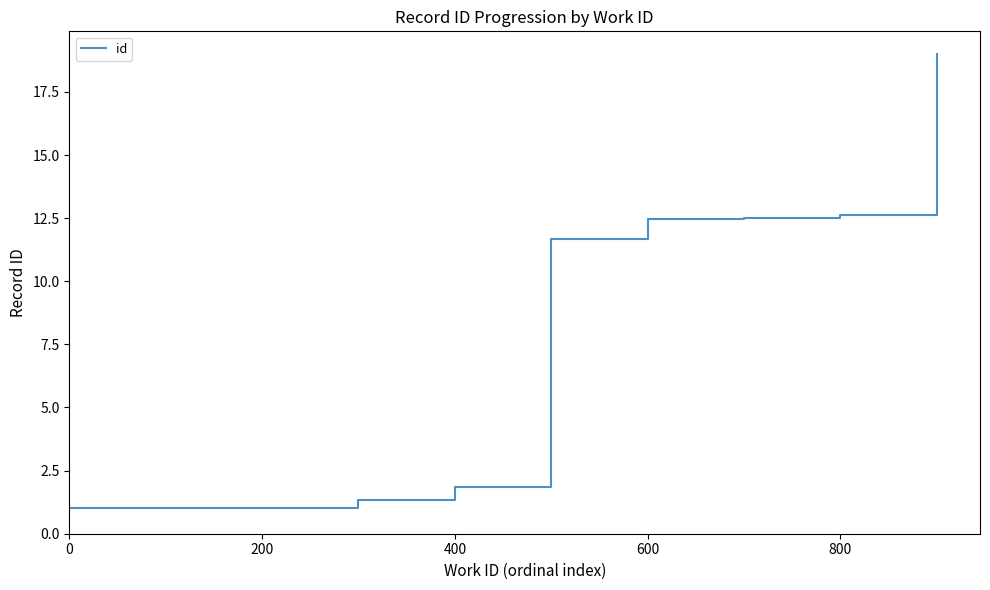

What is the difference between the maximum and minimum values?

18.0